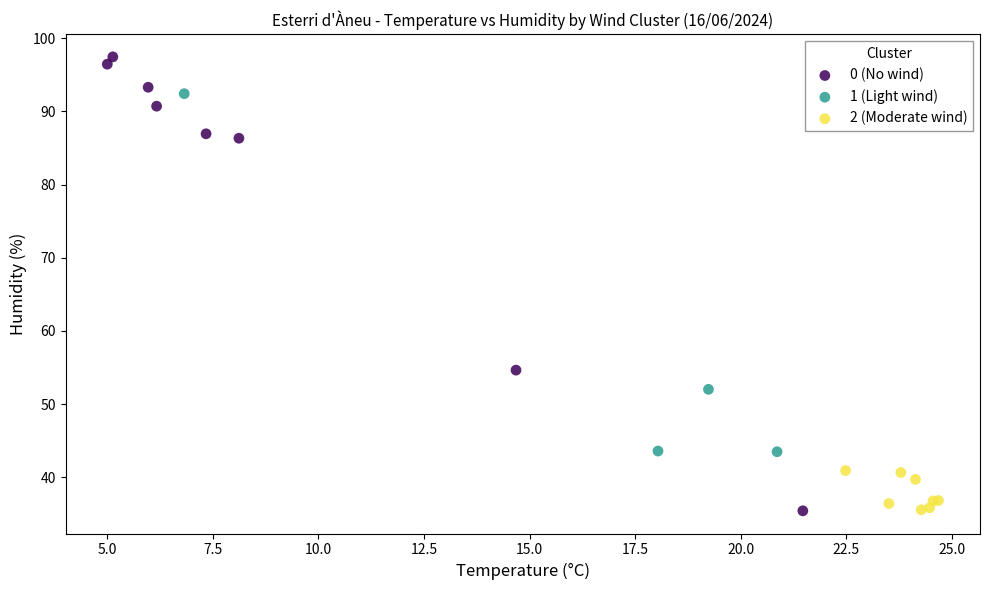

Which series reaches the maximum Y coordinate?

0 (No wind)